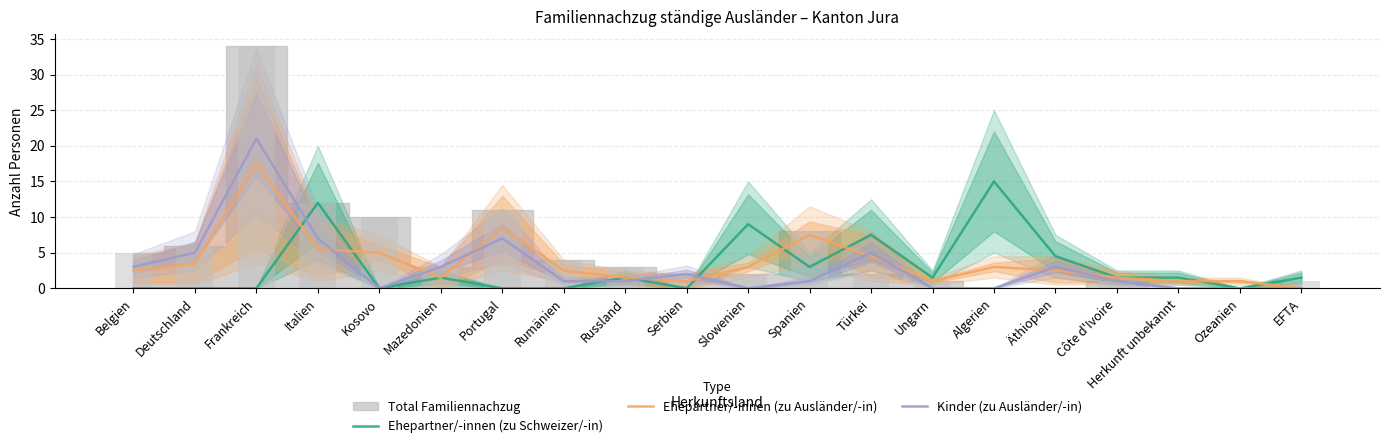

At which label does Ehepartner/-innen (zu Schweizer/-in) reach its peak?

Algerien